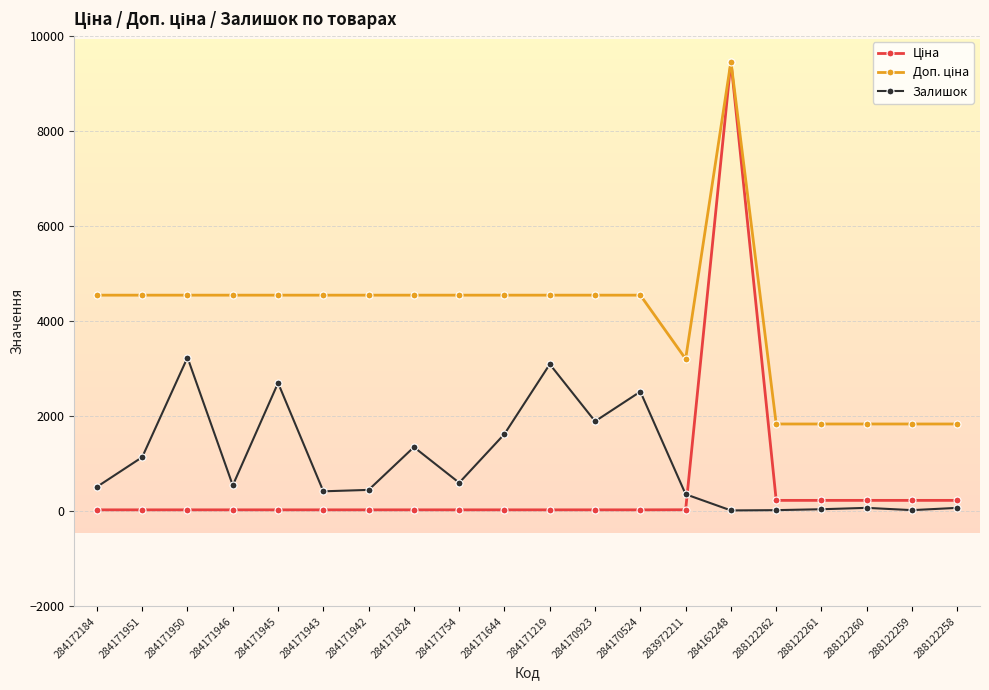

What is the maximum value shown in the chart?

9462.1